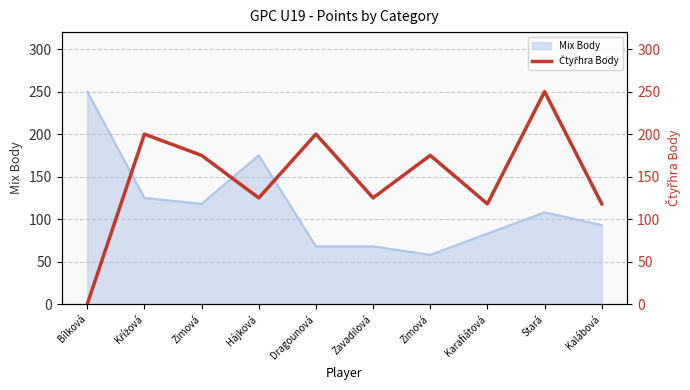

Is it true that the value at Křížová is 51?

False